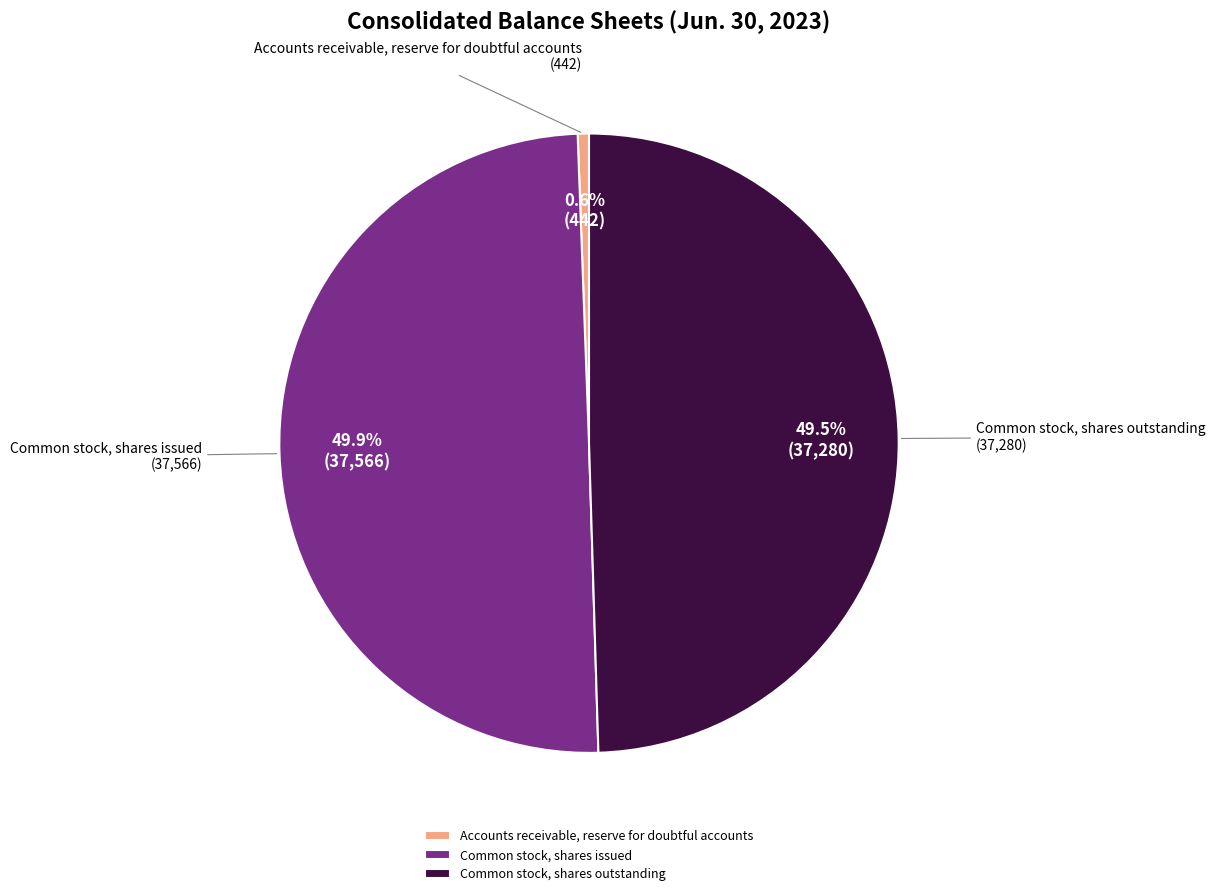

Which category has the smallest portion of the pie?

Accounts receivable, reserve for doubtful accounts